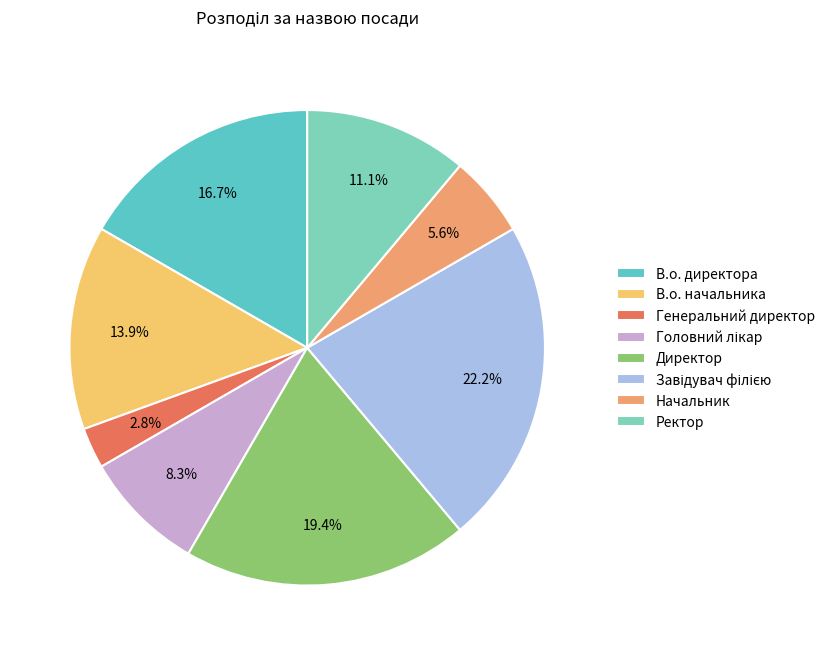

Do Ректор and Начальник together represent more than half of the pie?

No